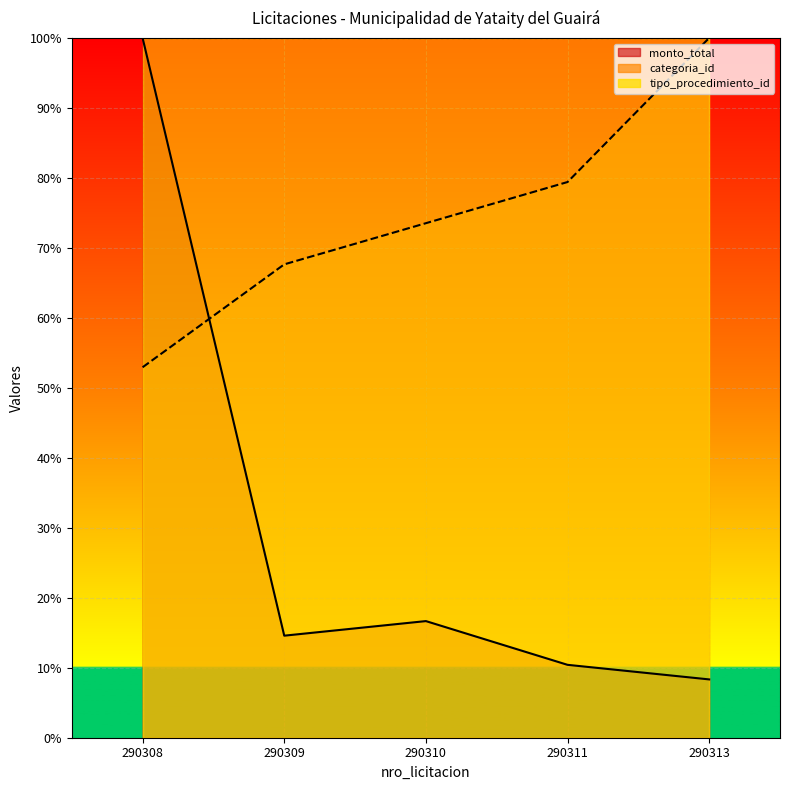

What is the difference between the categoria_id values at 290310 and 290308?

20.6